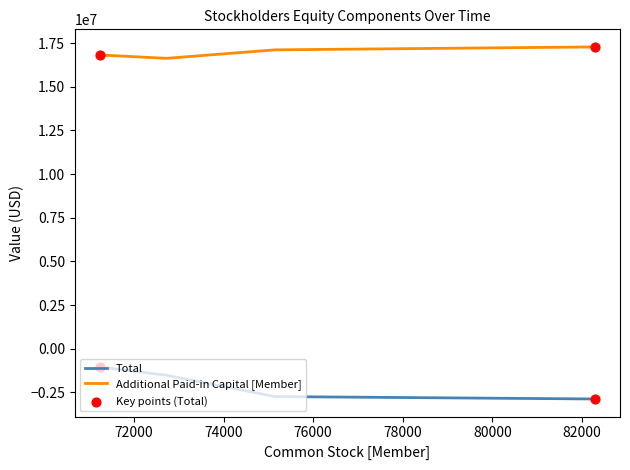

Which series has the largest total across all categories?

Additional Paid-in Capital [Member]